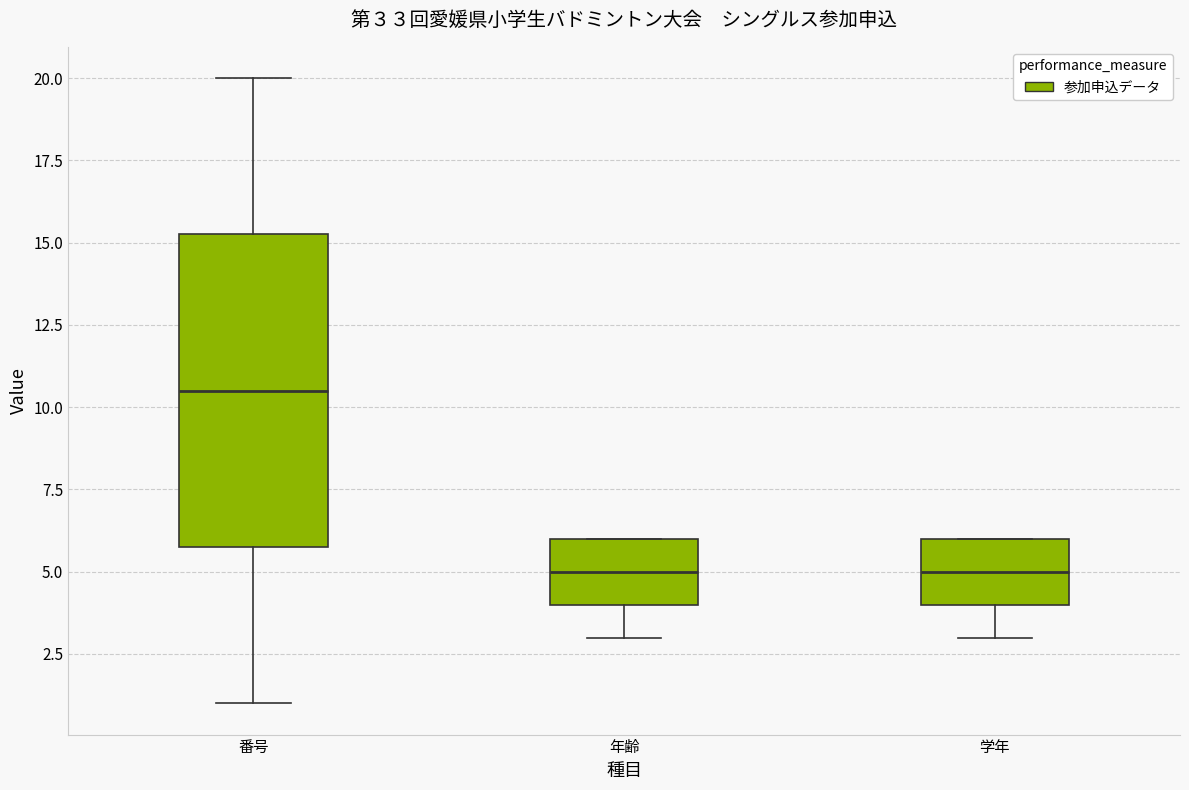

Where is the lower edge of the box for 番号 on the y-axis? The values are not printed on the chart, so give them approximately, as read against the axis.

6.0